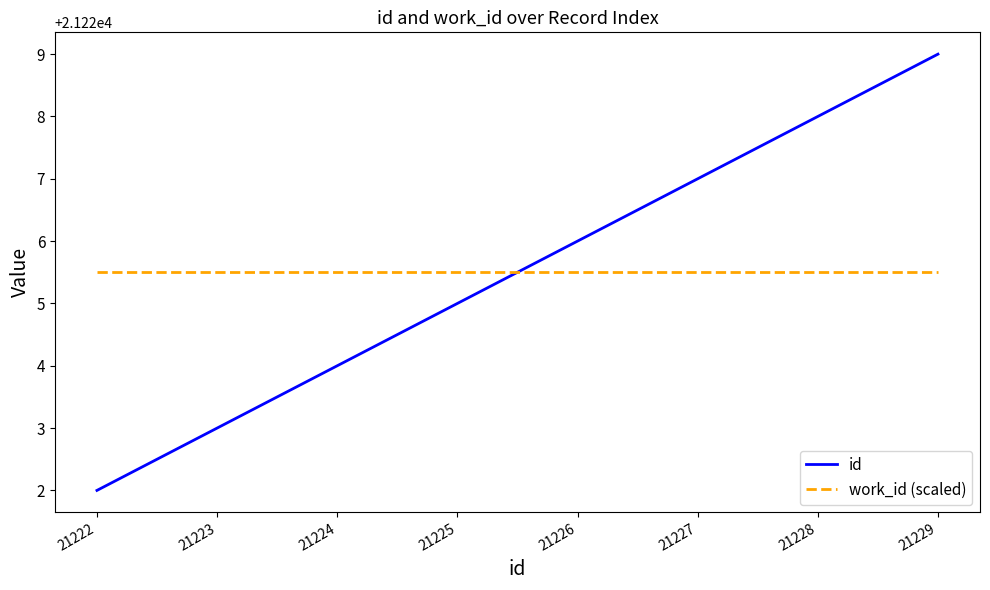

True or false: id has a value of 30460.8 at 21224.

False